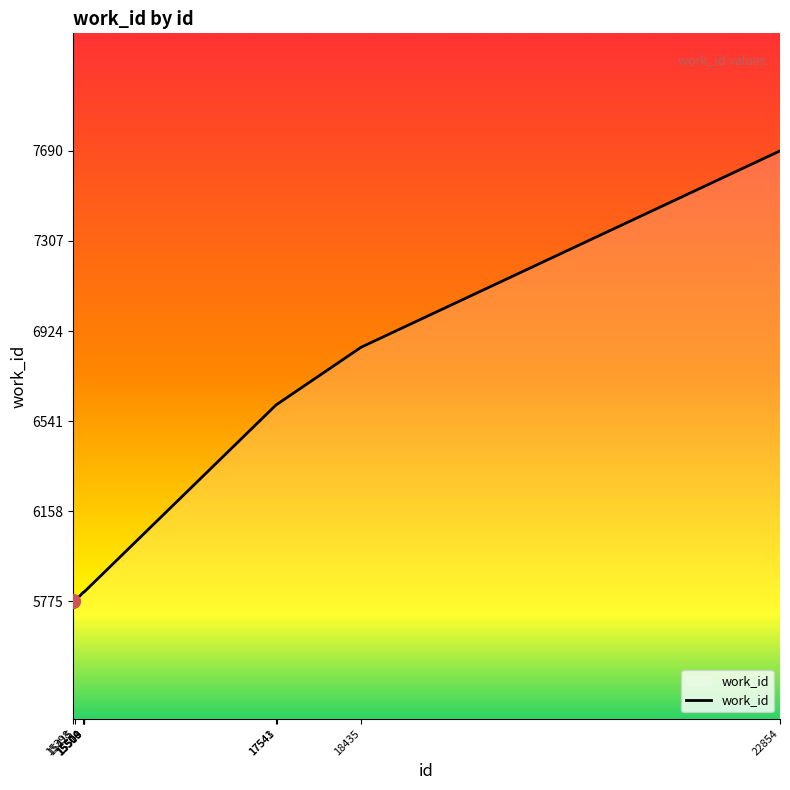

What is the minimum value shown in the chart?

5775